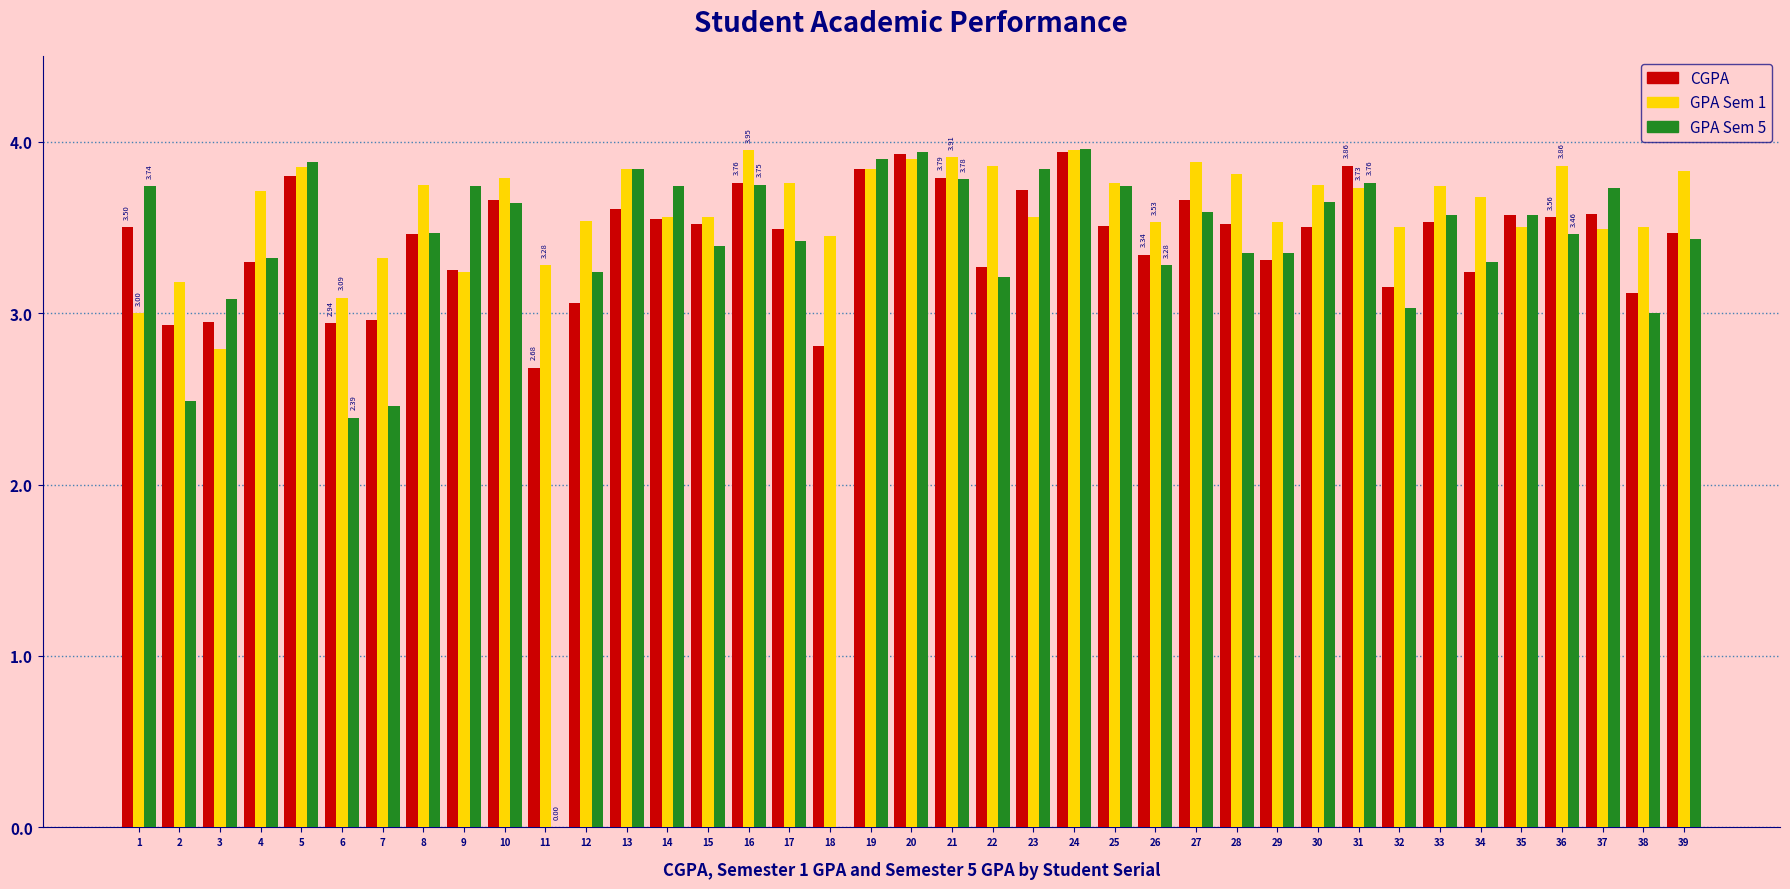

What is the sum of all GPA Sem 5 values?

128.0